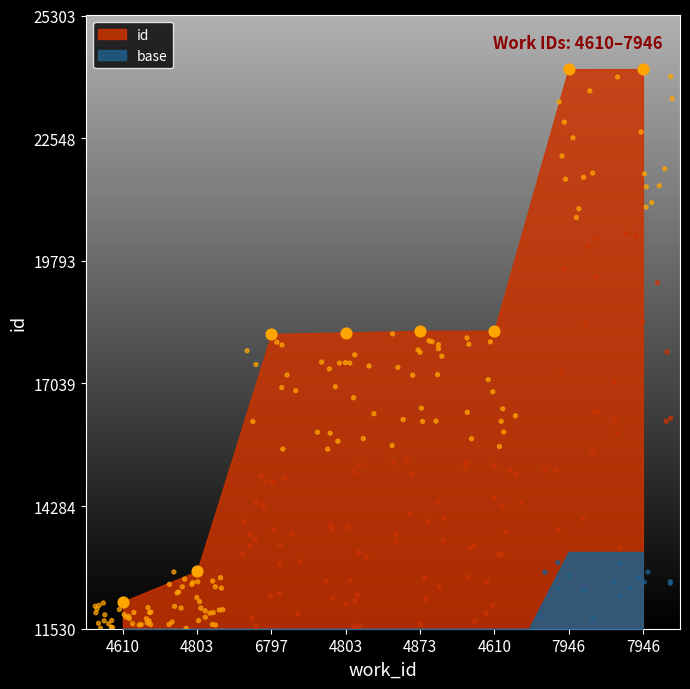

What is the ratio of the value at 7946 to the value at 4803?

1.9